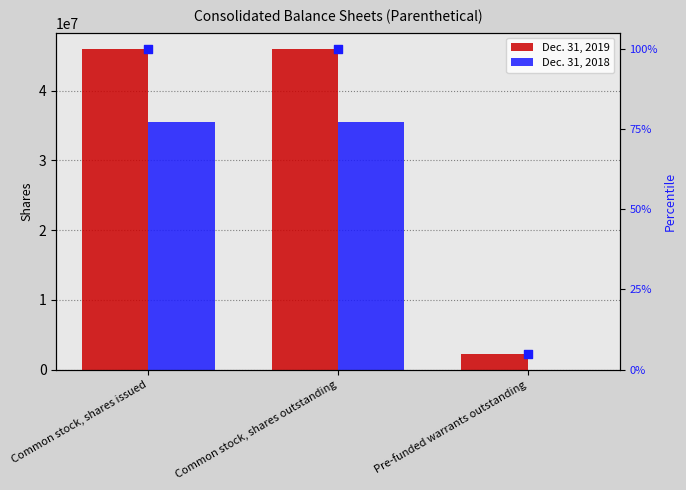

Which series has the largest total across all categories?

Dec. 31, 2019